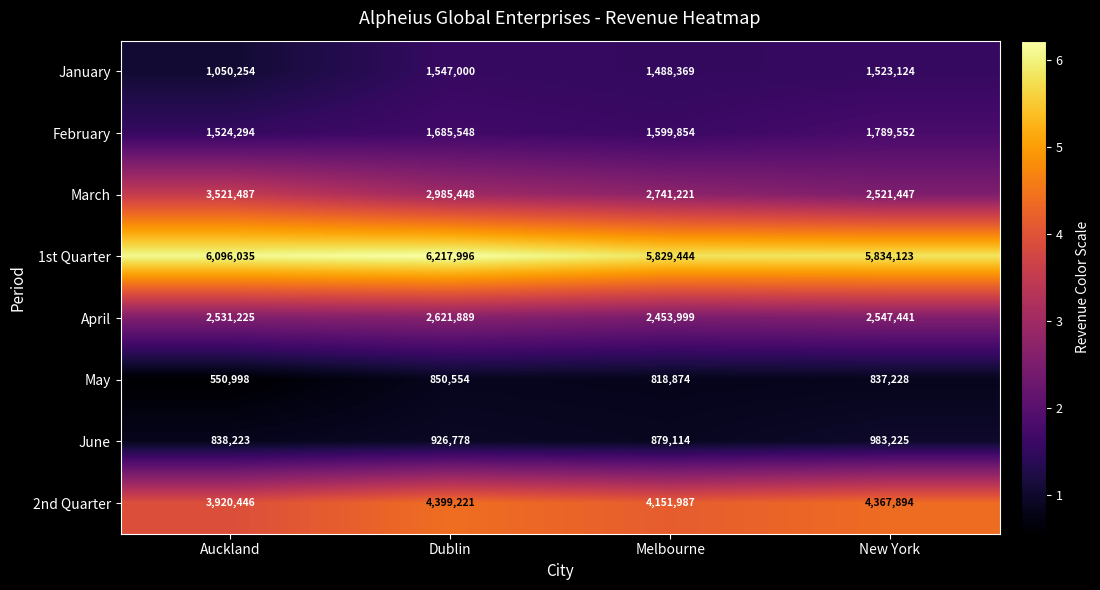

Which series has the largest range (max minus min)?

March